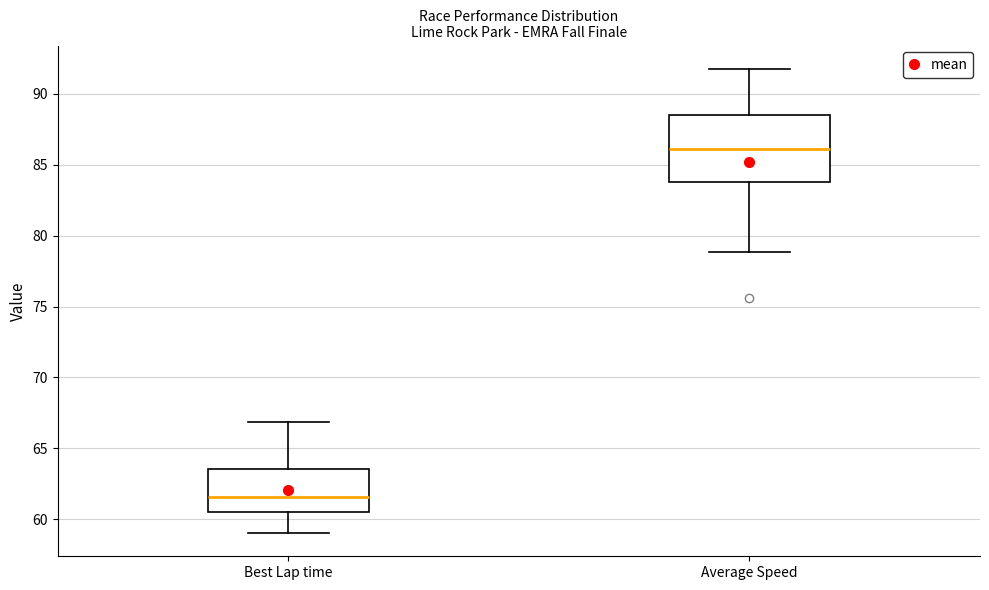

Reading left to right, transcribe this box plot: for each box, give where its median line is, the range the box spans, and where its two whiskers end, as read against the y-axis. The values are not printed on the chart, so give them approximately, as read against the axis.

Best Lap time: median 61.5, box 60.5 to 63.5, whiskers 59.0 to 67.0
Average Speed: median 86.0, box 84.0 to 88.5, whiskers 79.0 to 92.0